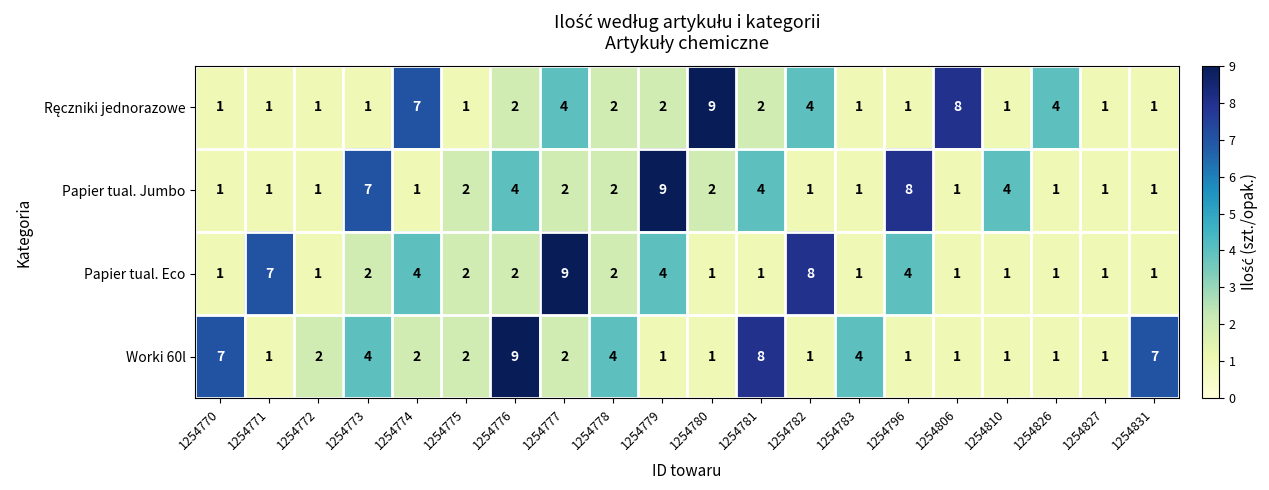

Which series has the largest total across all categories?

Worki 60l